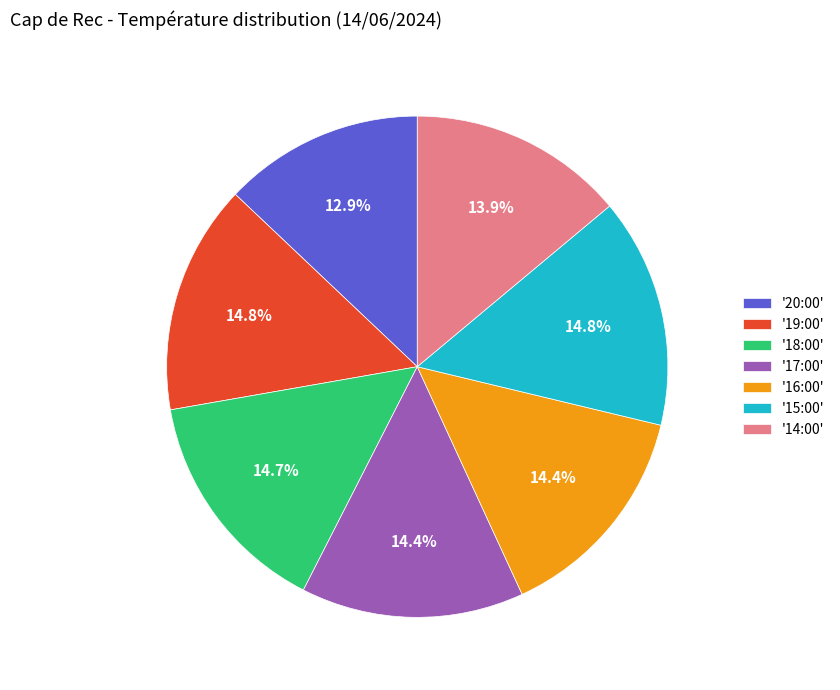

What is the smallest slice in the pie chart?

'20:00'